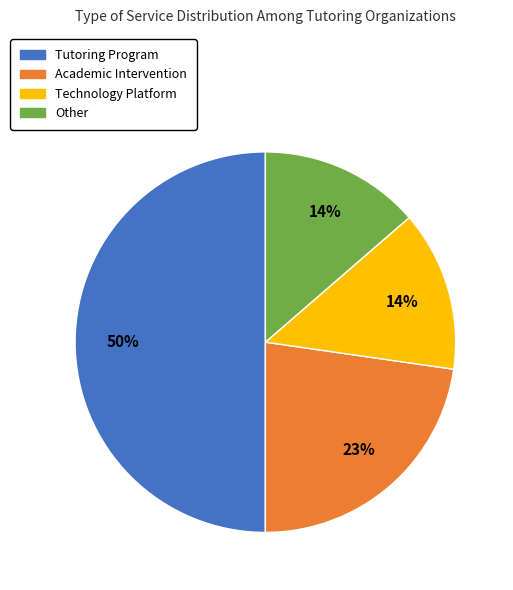

Which has a higher value, Academic Intervention or Other?

Academic Intervention